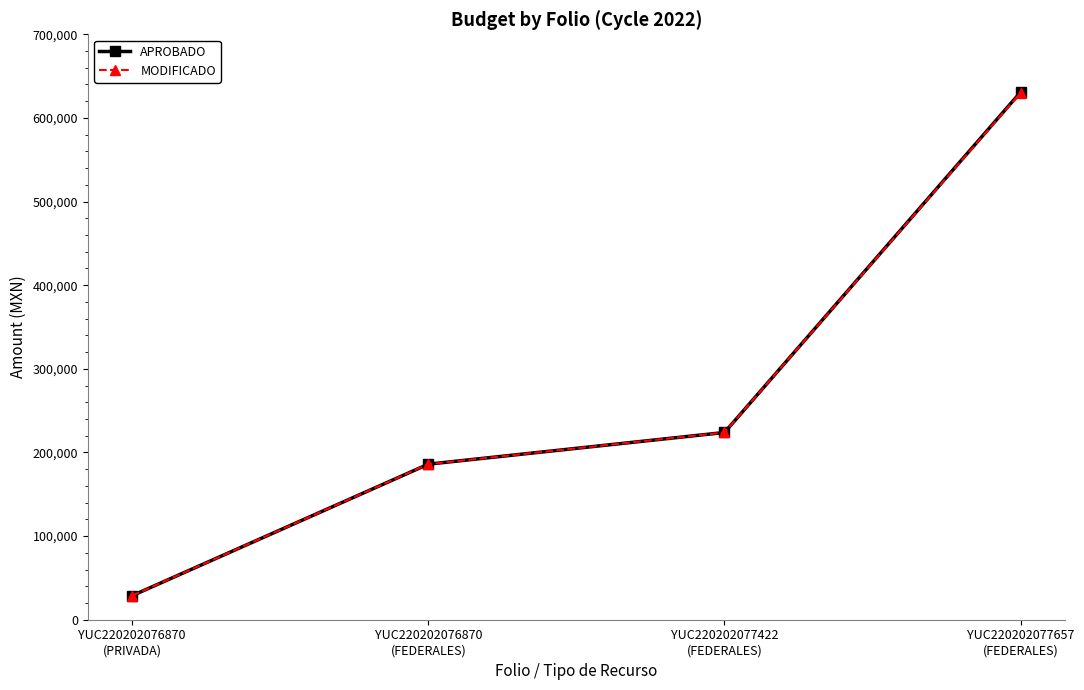

What is the value of the APROBADO point at the 1st from the left?

28800.0